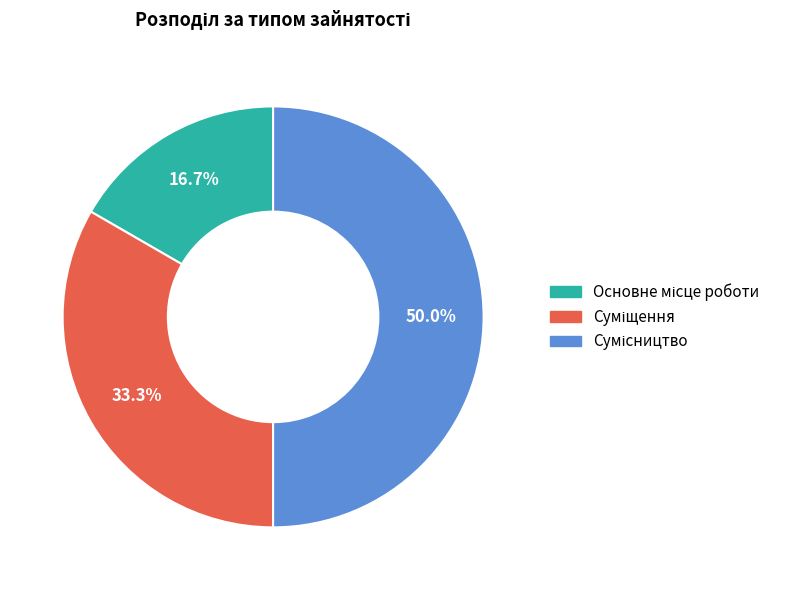

What is the total percentage of Суміщення and Основне місце роботи?

50.0%